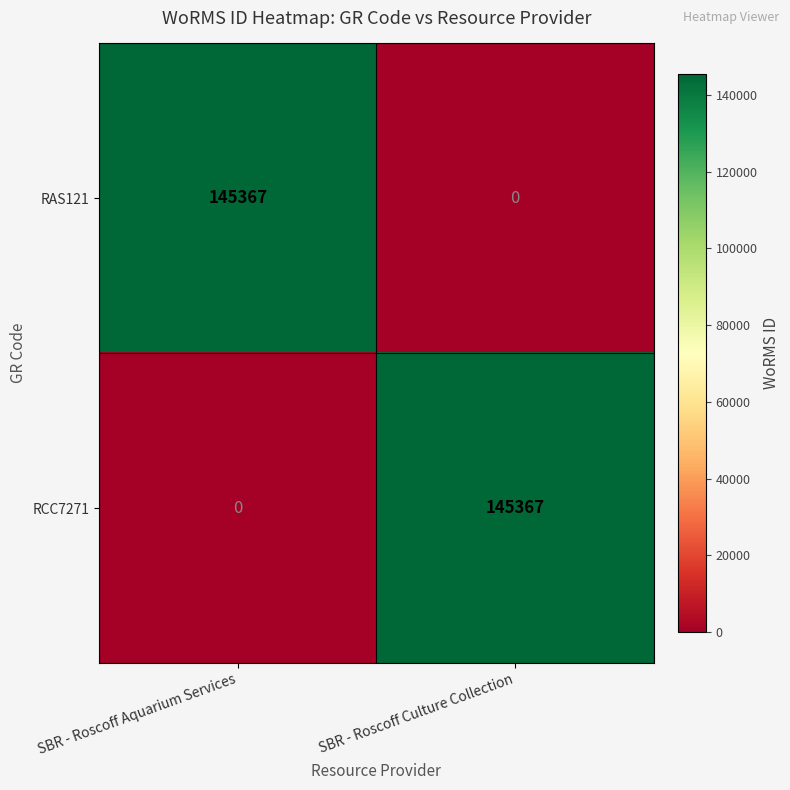

What is the maximum value shown in the chart?

145367